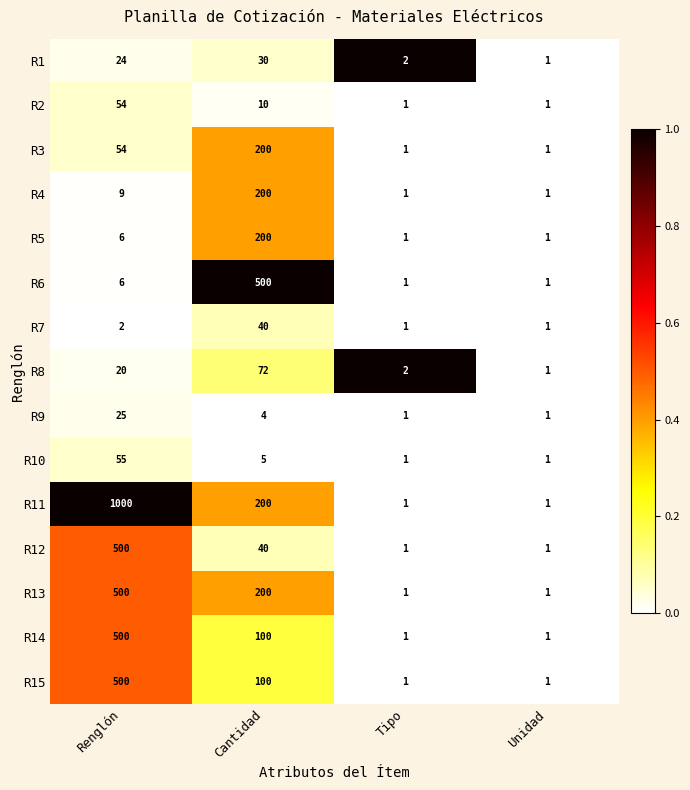

List the labels in order of R8 value, smallest first.

Unidad, Tipo, Renglón, Cantidad